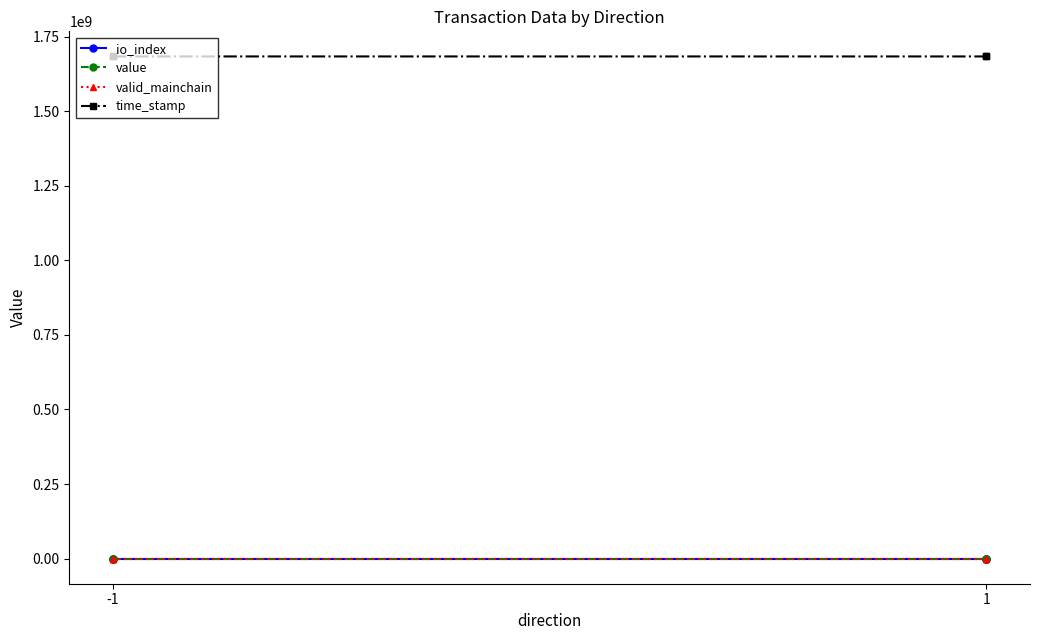

What are all the series names shown in the legend?

io_index, value, valid_mainchain, time_stamp